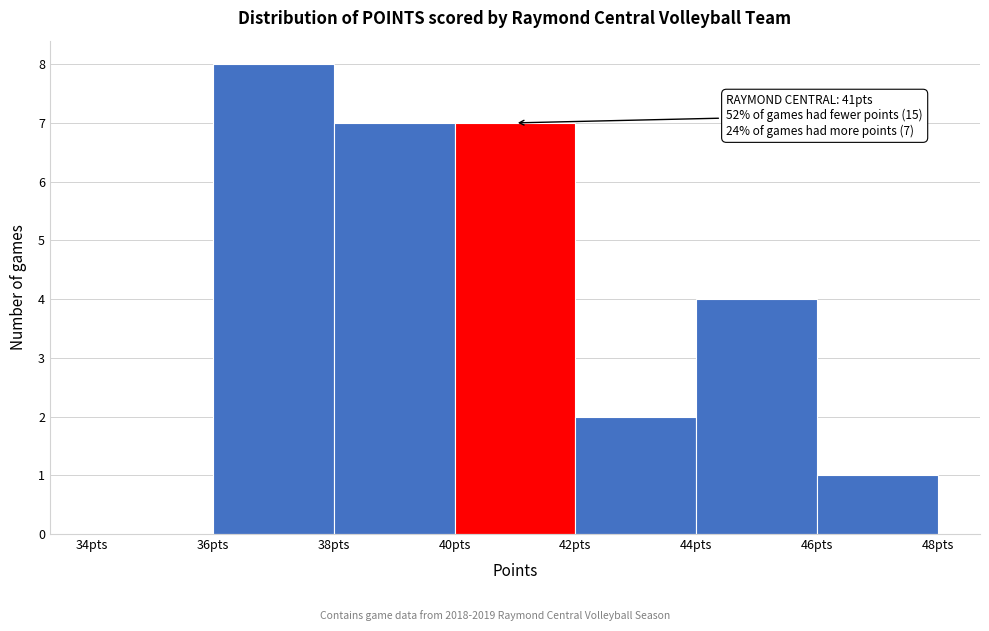

Over which range of the x-axis is the bar tallest?

36 to 38